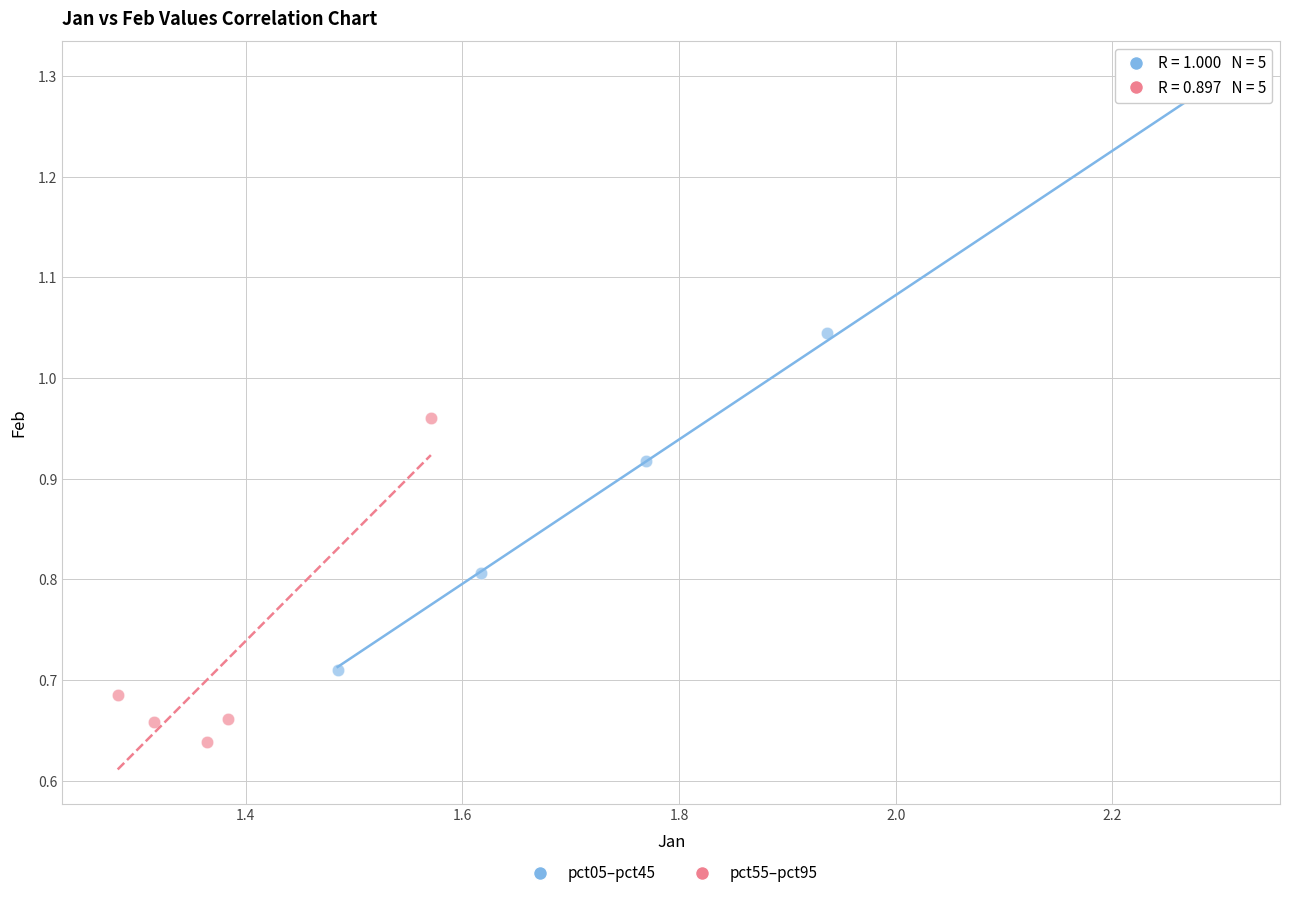

Which series reaches the maximum Y coordinate?

pct05–pct45